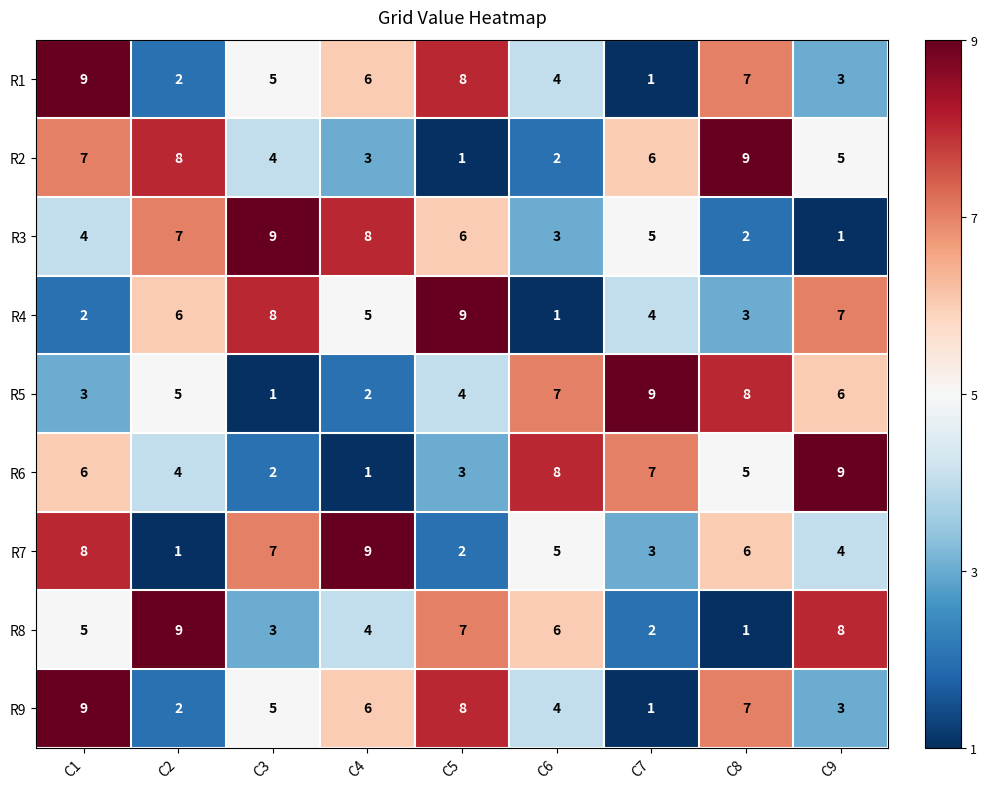

What is the sum of all R9 values?

45